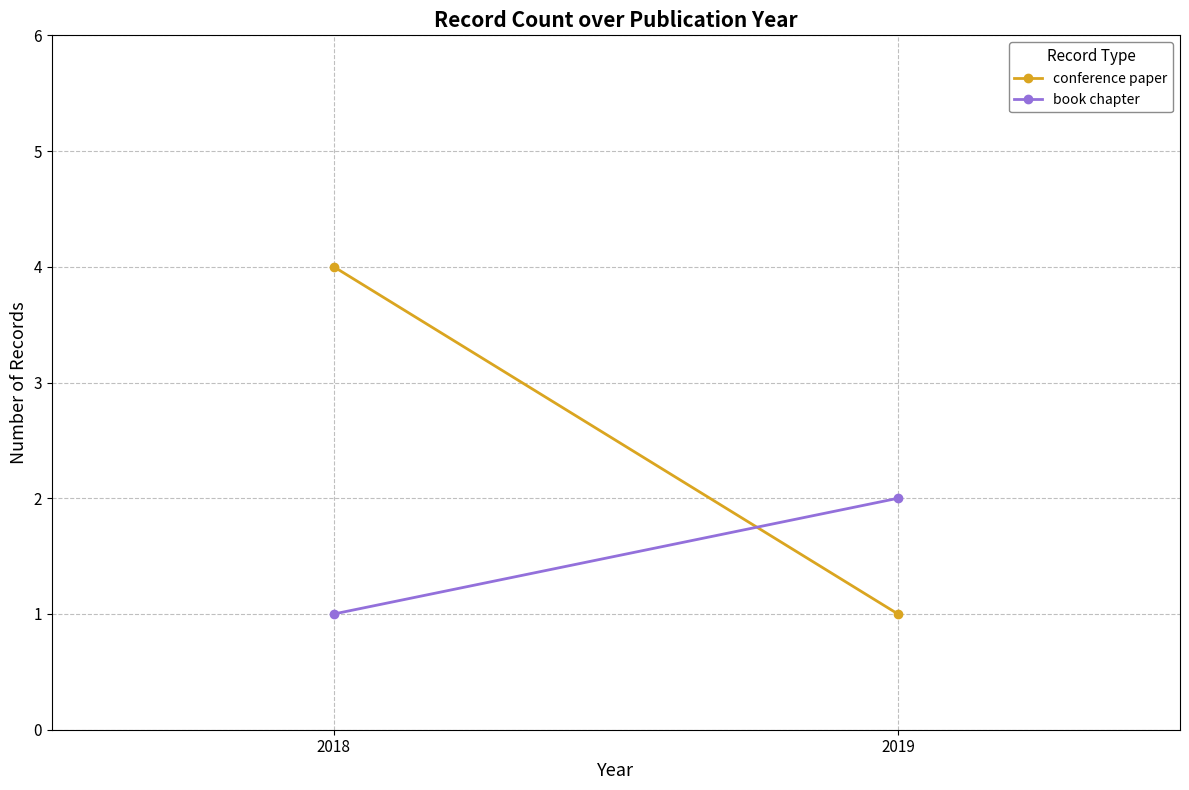

What is the approximate value of book chapter at 2018?

1